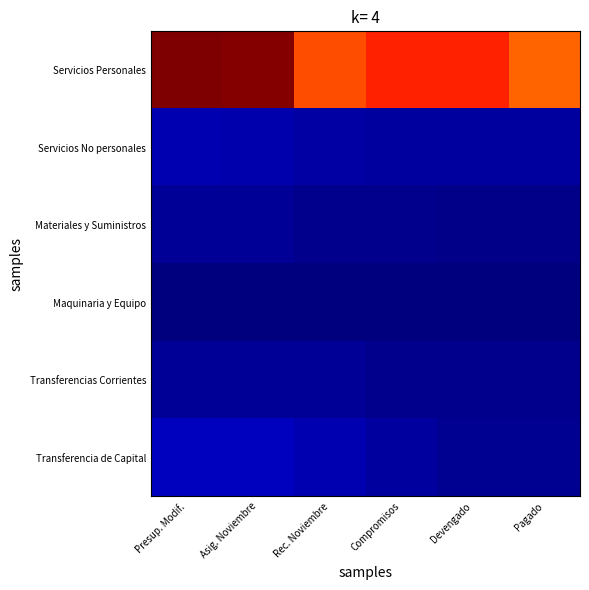

At which category is the sum across all series the highest?

Presup. Modif.